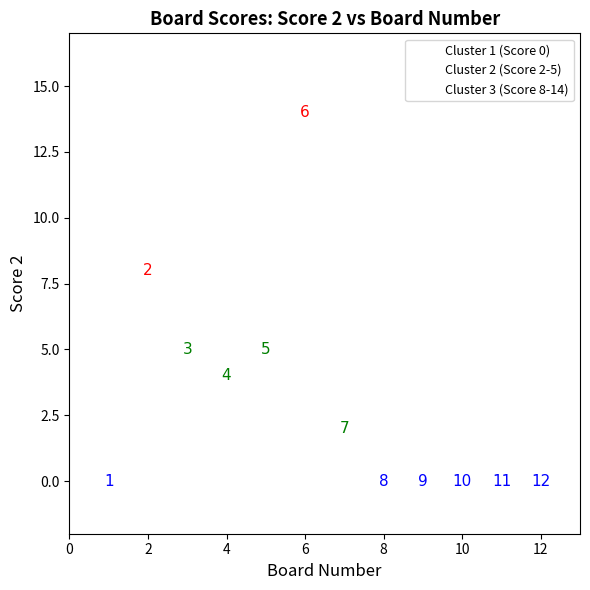

Which series reaches the minimum Y coordinate?

Cluster 1 (Score 0)